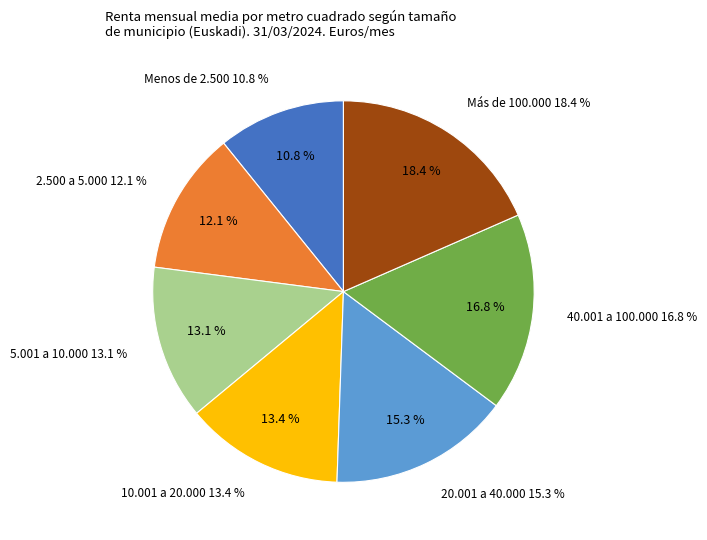

How many slices are in this pie chart?

7